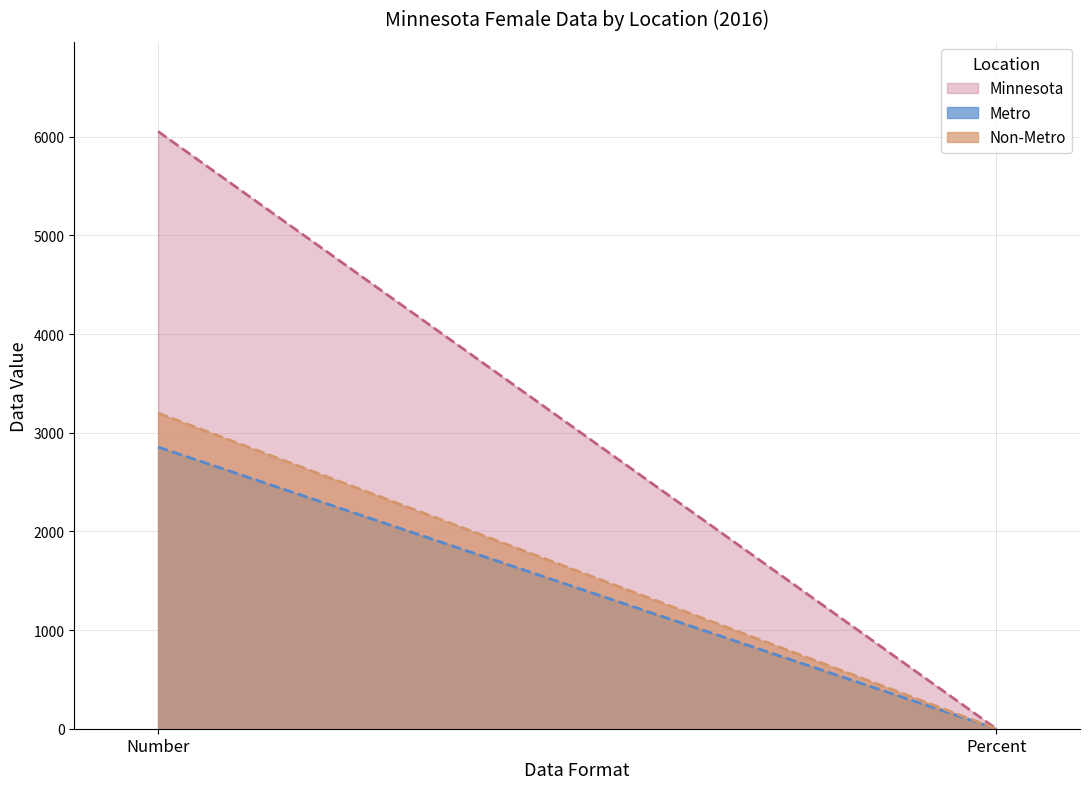

List the series in order of their peak value, highest first.

Minnesota, Non-Metro, Metro